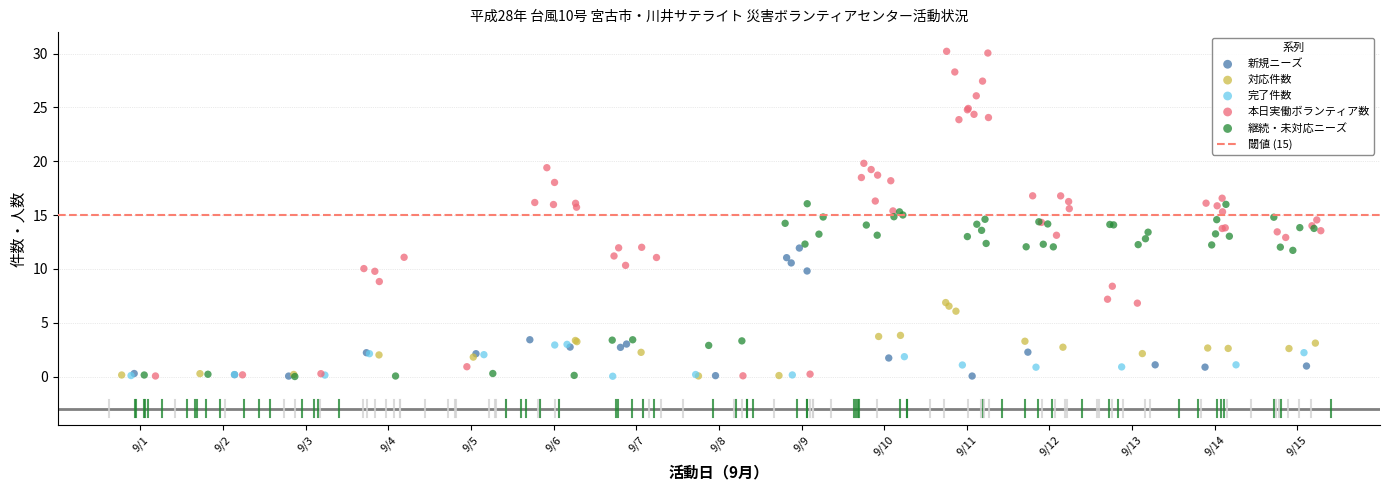

Which series reaches the maximum Y coordinate?

本日実働ボランティア数